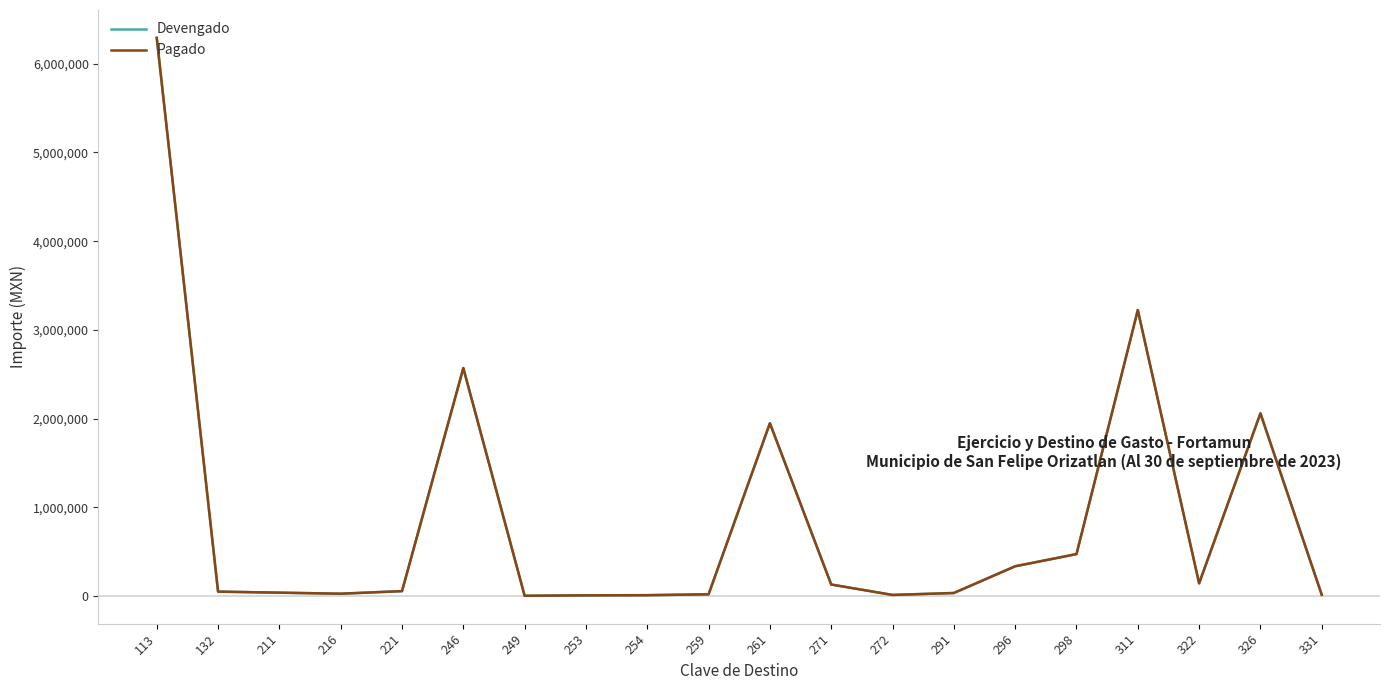

Does the chart have visible grid lines?

No